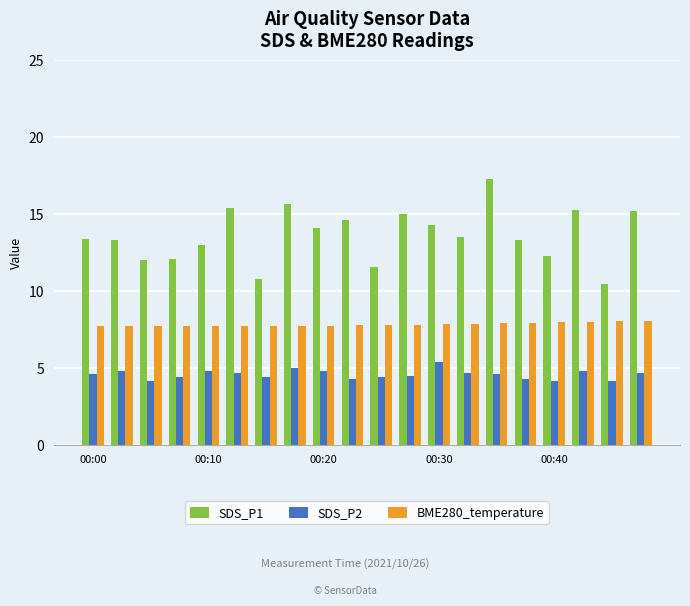

What is the minimum value for BME280_temperature?

7.7